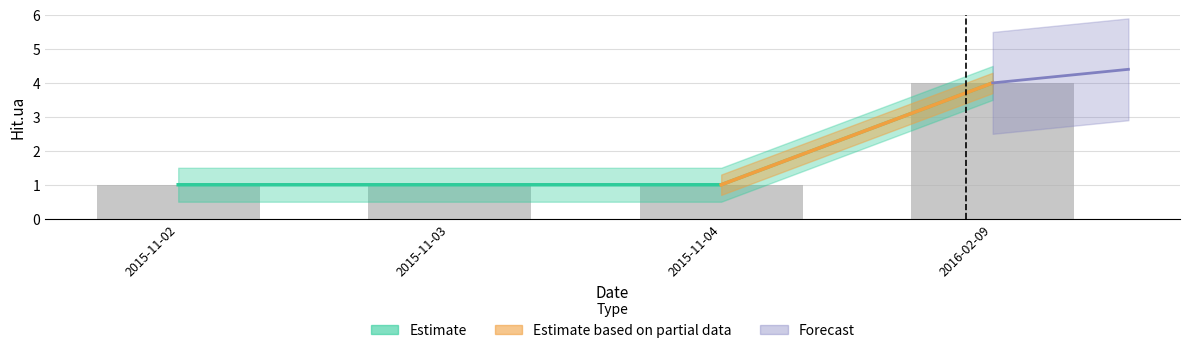

Reading right to left, list all the values displayed in this chart.

4	1	1	1